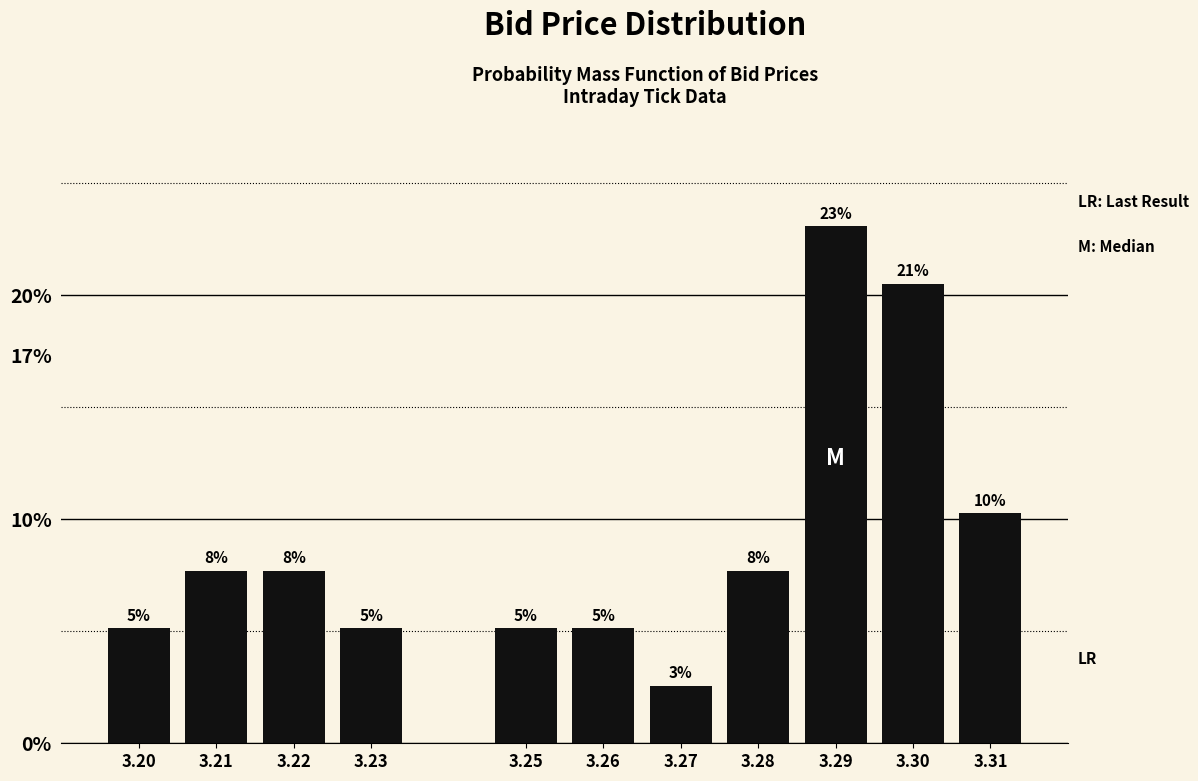

Does the chart contain any negative values?

No